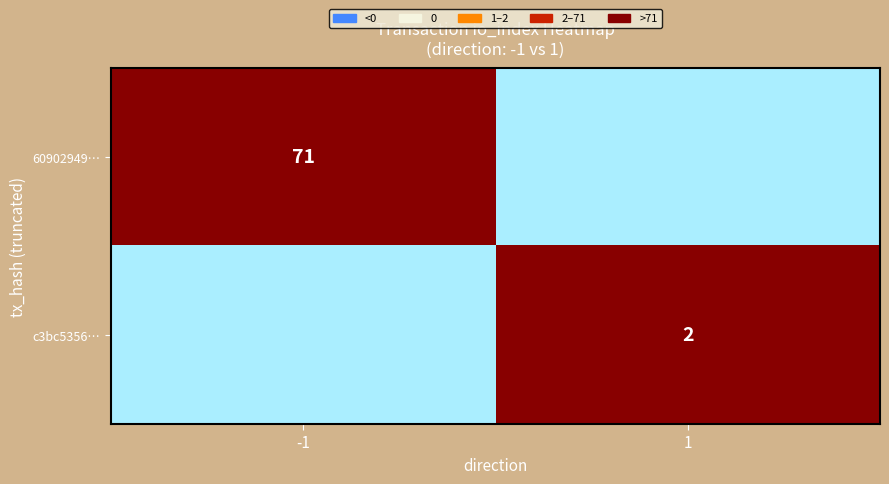

Count the number of data series in this chart.

2